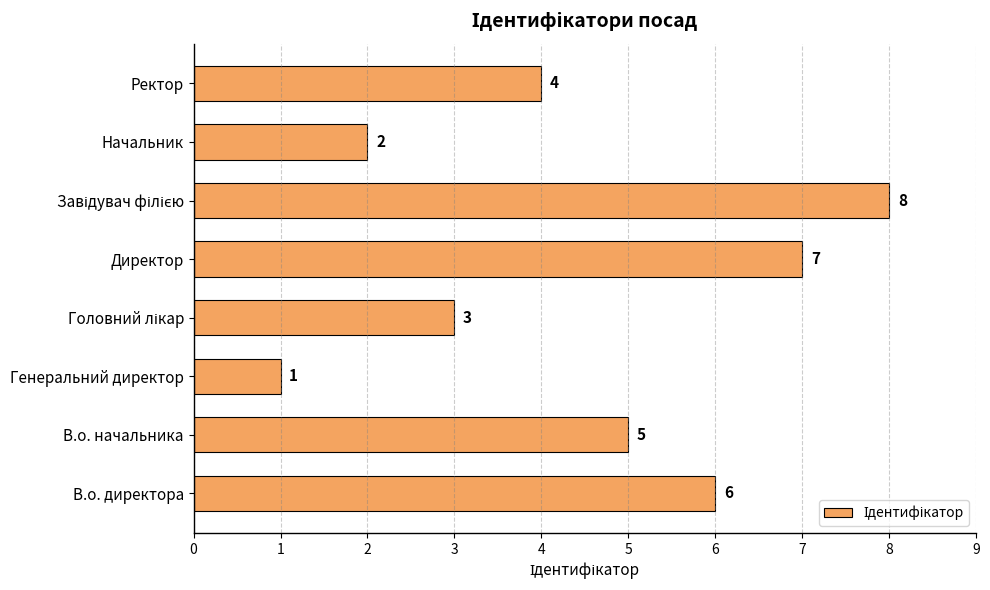

Count the values in the range 3 to 7.

5